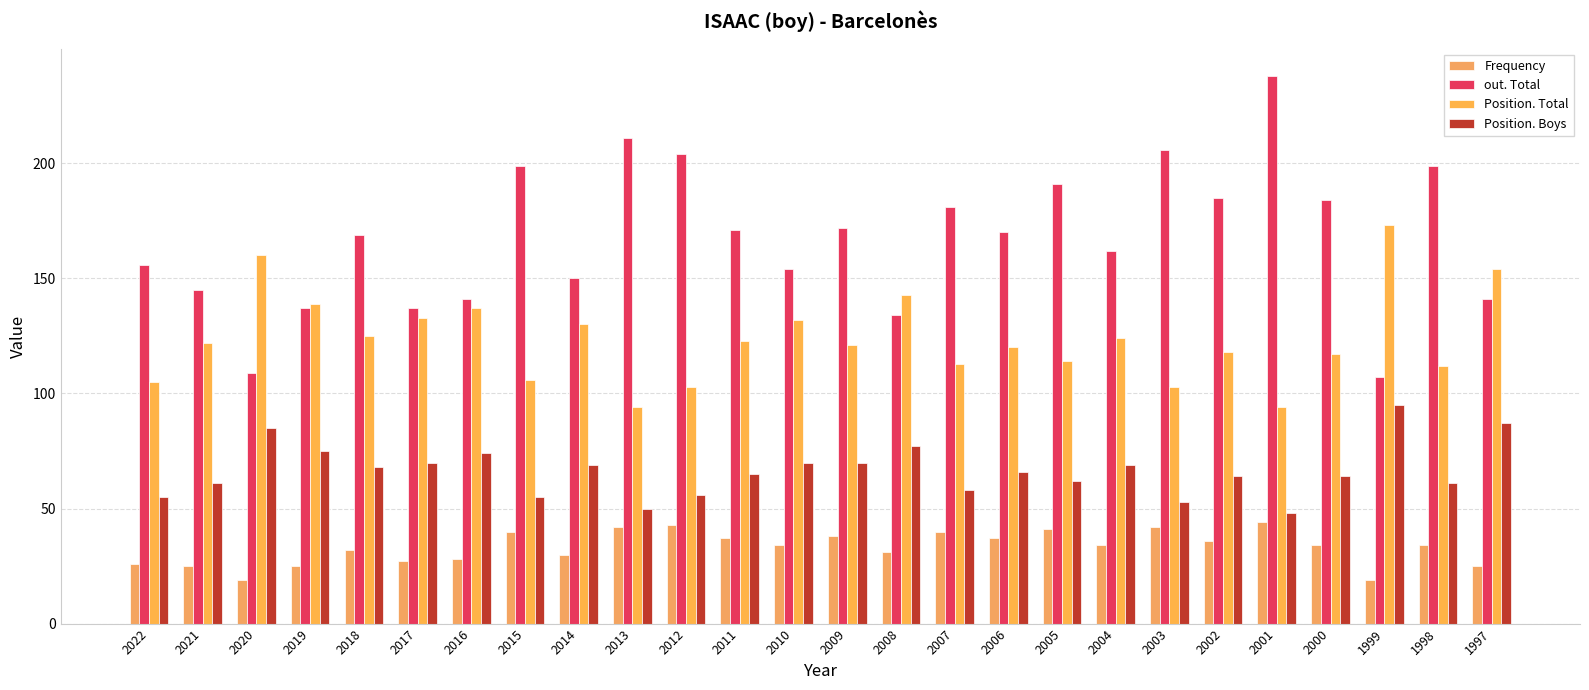

What is the difference between the maximum and second lowest values in the out. Total series?

129